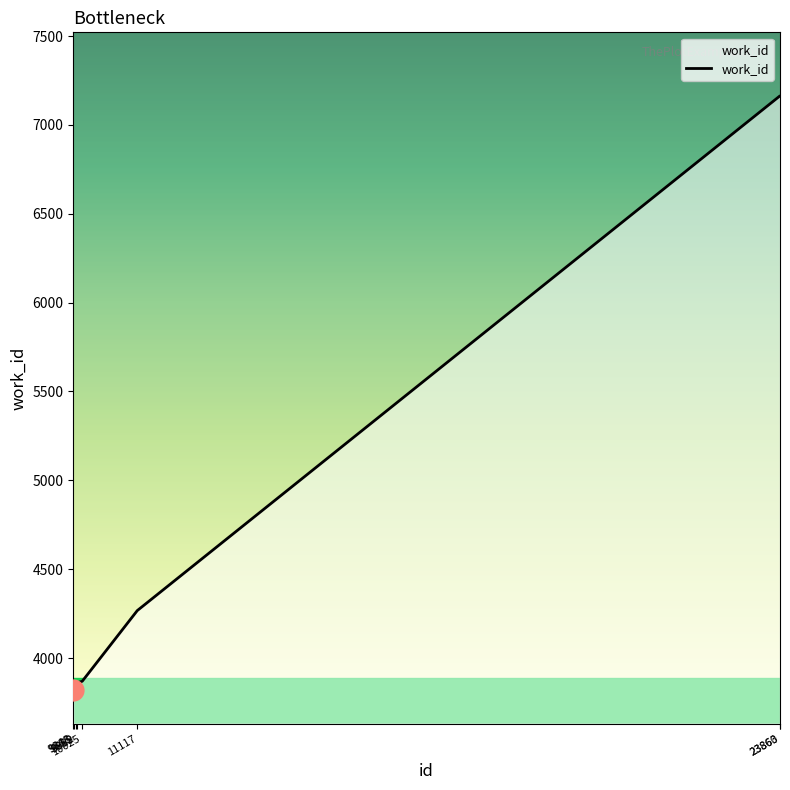

How many lines are shown in the chart?

1